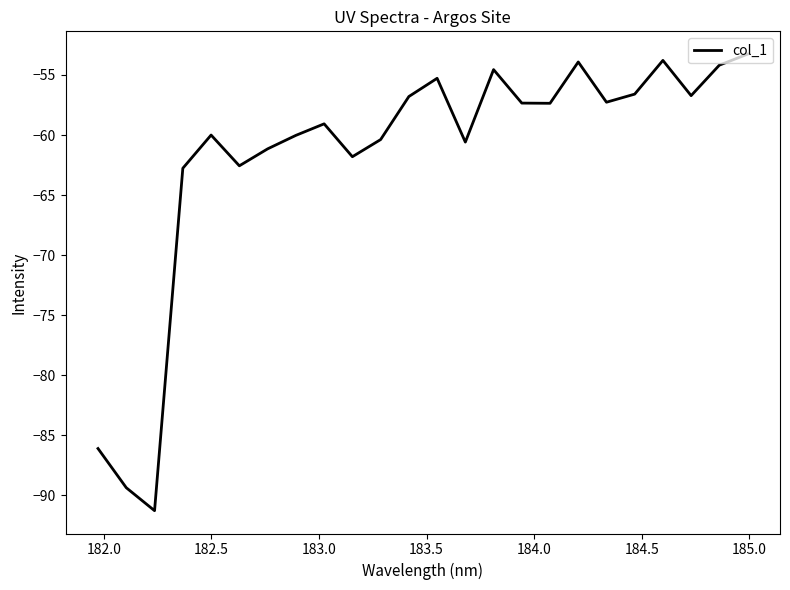

What is the greatest value displayed?

-53.3